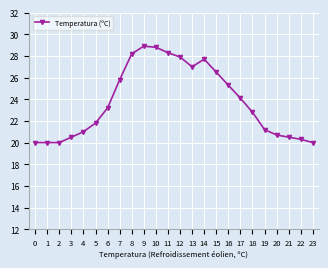

How many data points are less than 23?

12